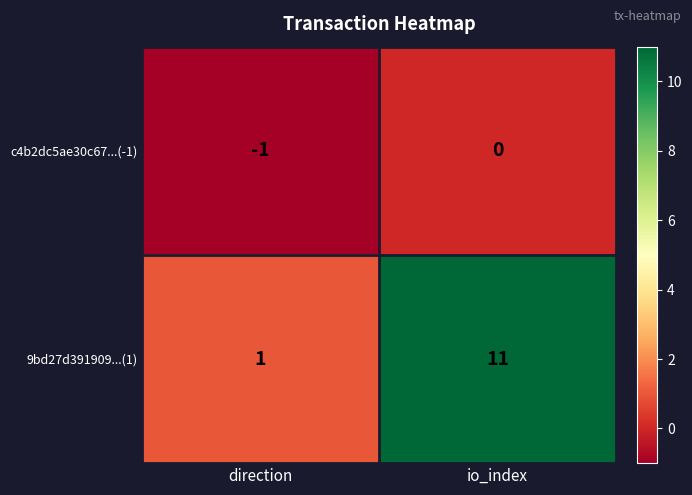

What value does the 9bd27d391909...(1) series have at io_index?

11